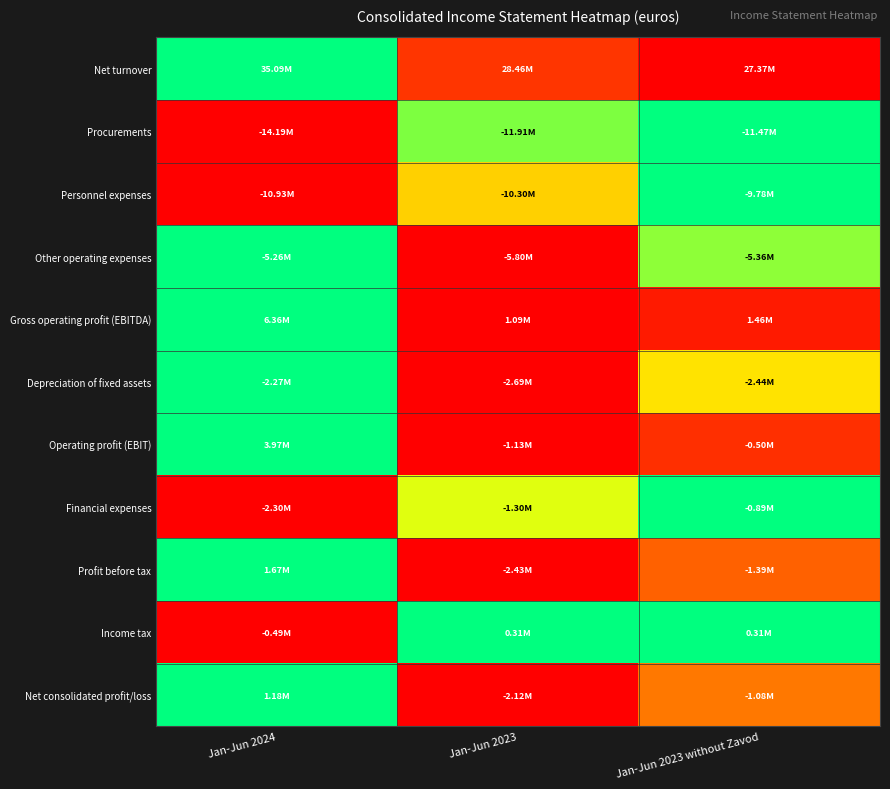

Which has a higher value, Jan-Jun 2024 or Jan-Jun 2023?

Jan-Jun 2024